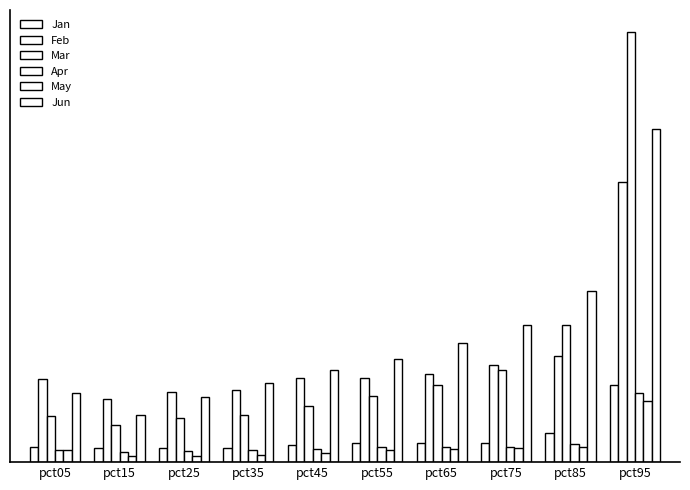

Where is Mar nearest to the value 0?

pct15